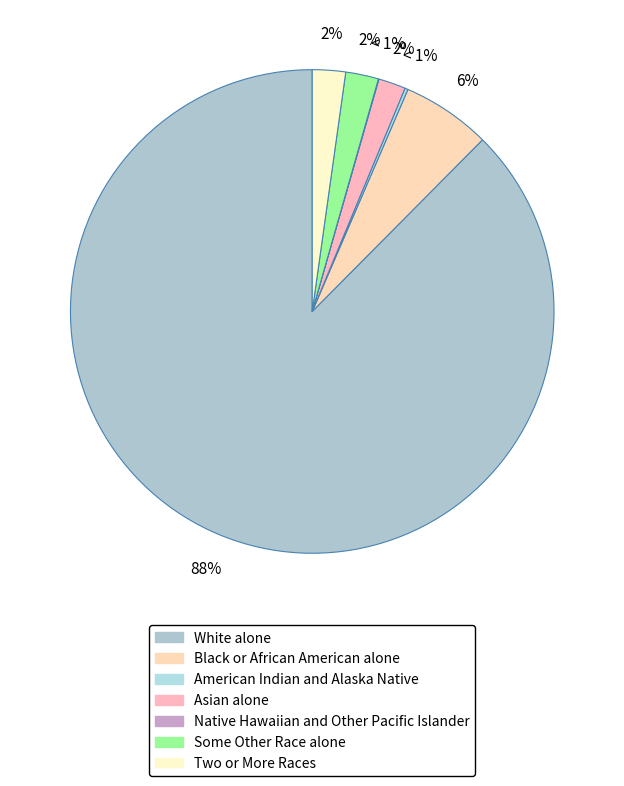

What is the largest slice in the pie chart?

White alone